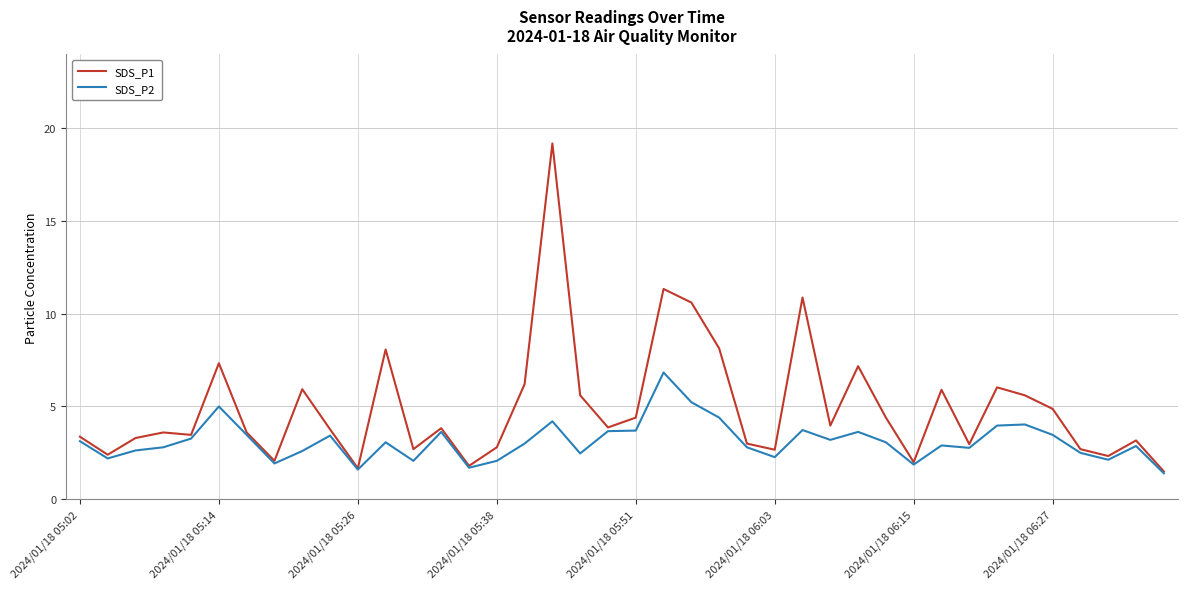

Which series has the largest range (max minus min)?

SDS_P1